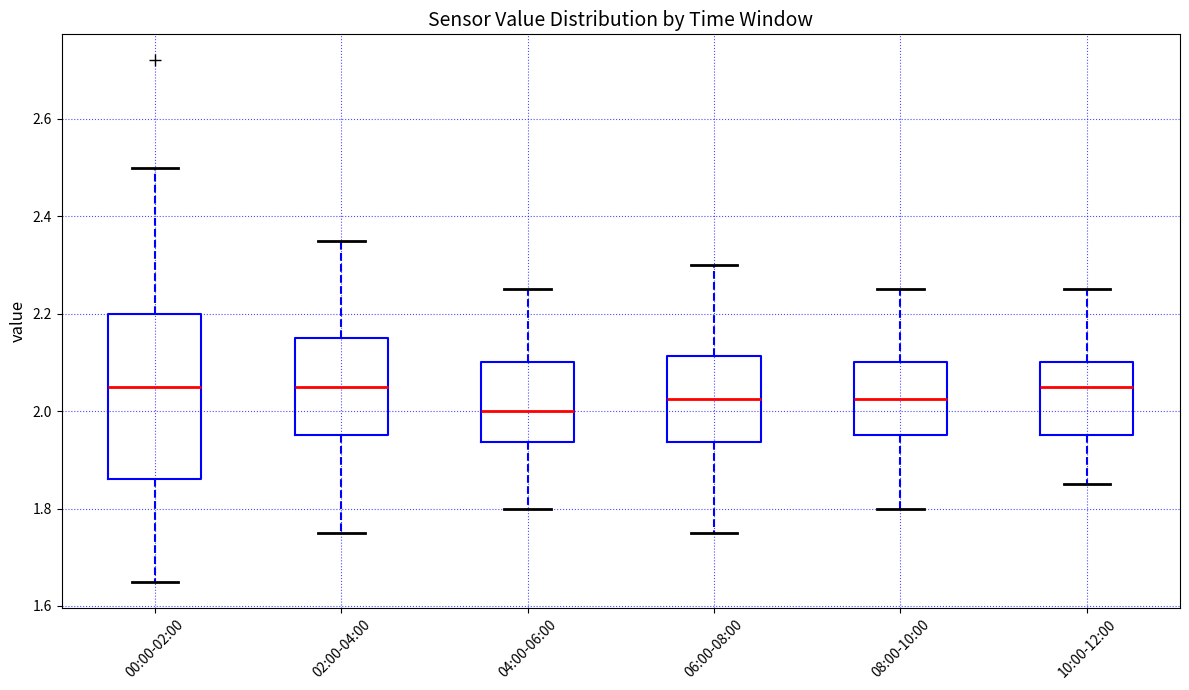

Where does the upper whisker of the box for 10:00-12:00 end on the y-axis? The values are not printed on the chart, so give them approximately, as read against the axis.

2.26